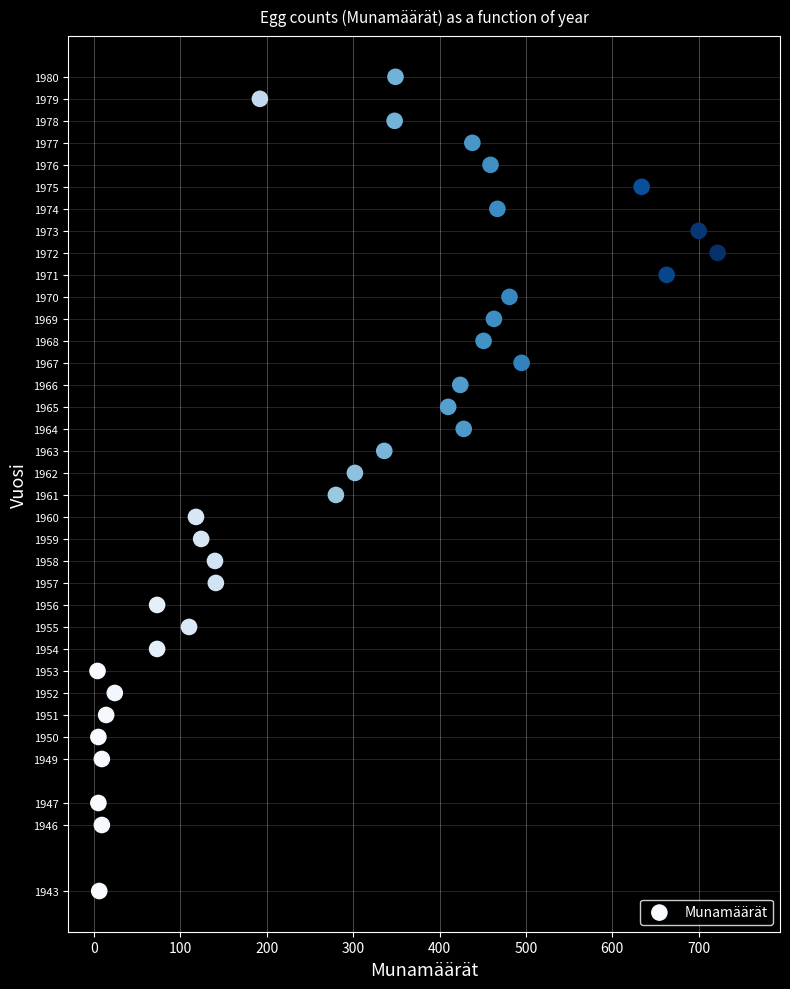

Count the number of points in this scatter plot.

35